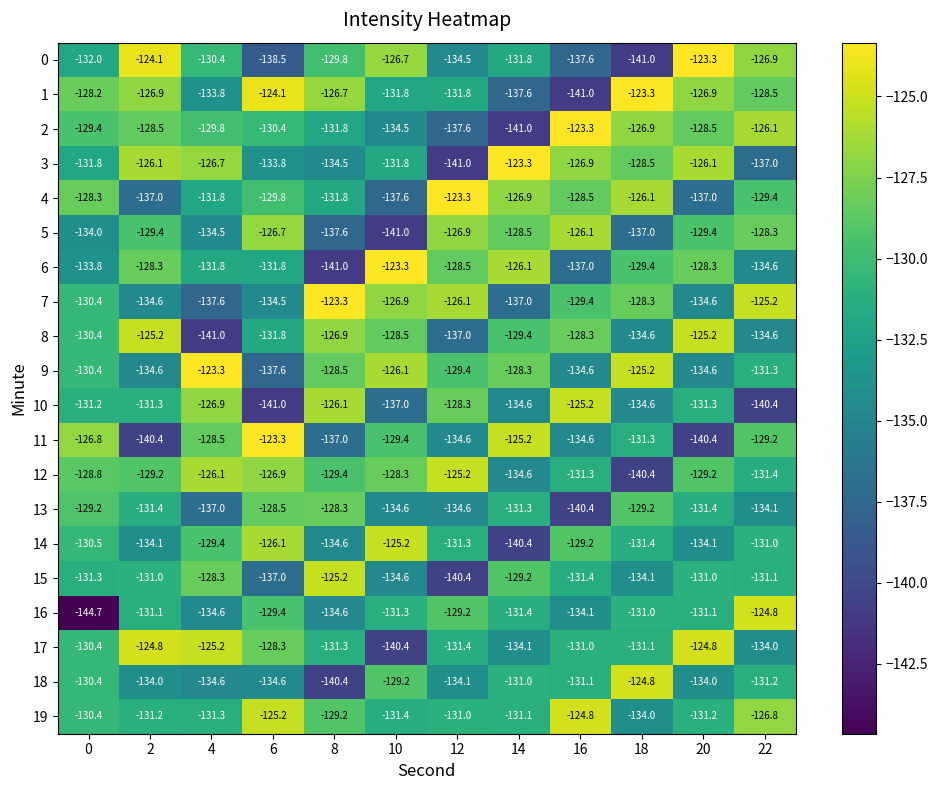

Which series has the largest total across all categories?

19